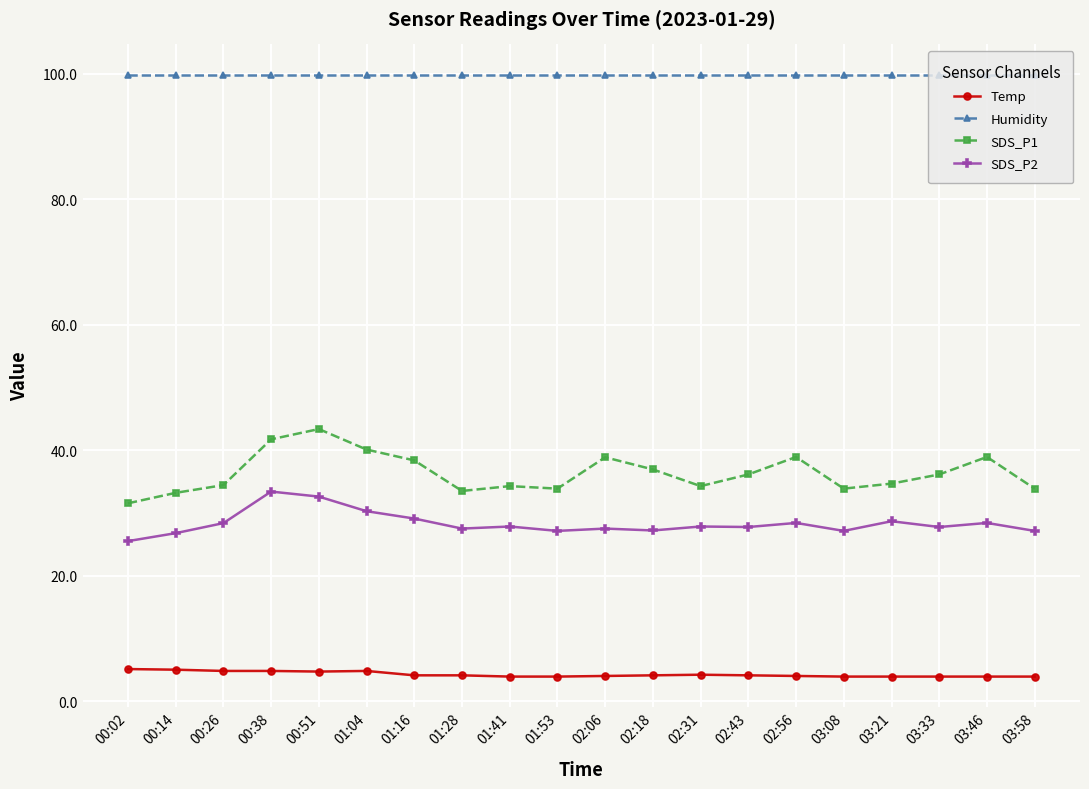

What is the average value of the Humidity series?

99.9